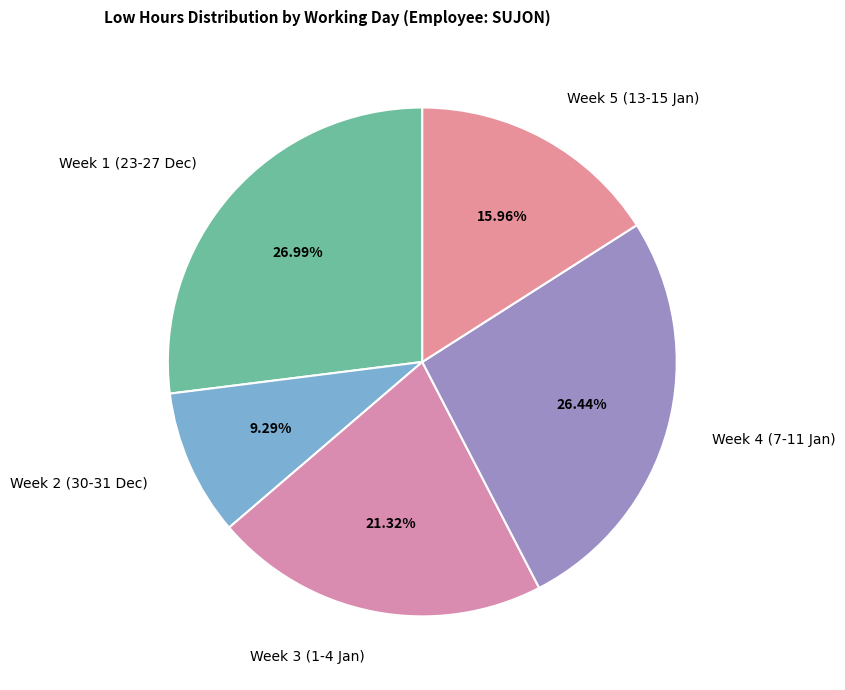

To the nearest percent, what is the difference between the largest and smallest slice percentages?

18%